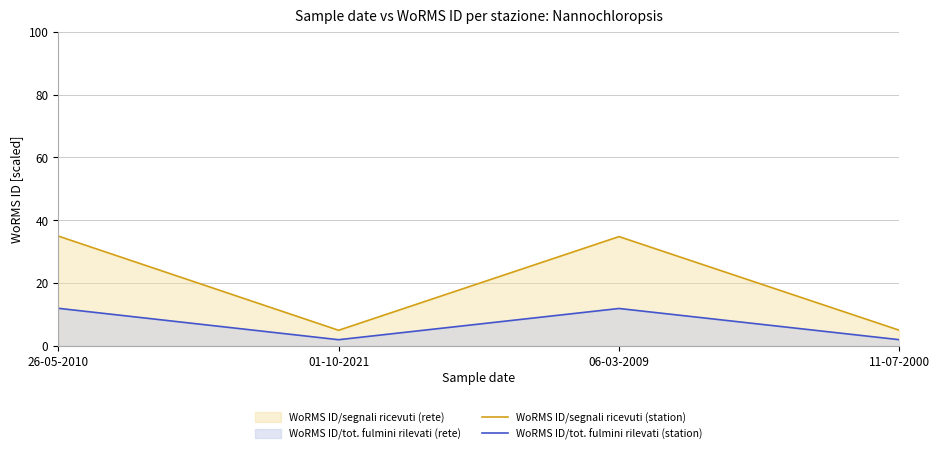

Is the value of WoRMS ID/segnali ricevuti (station) at 11-07-2000 greater than the value of WoRMS ID/tot. fulmini rilevati (station) at 06-03-2009?

No